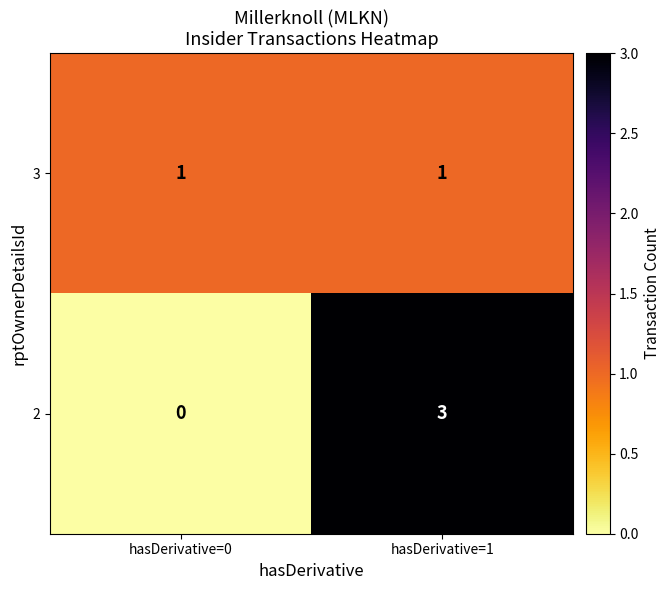

Which series has the largest total across all categories?

2